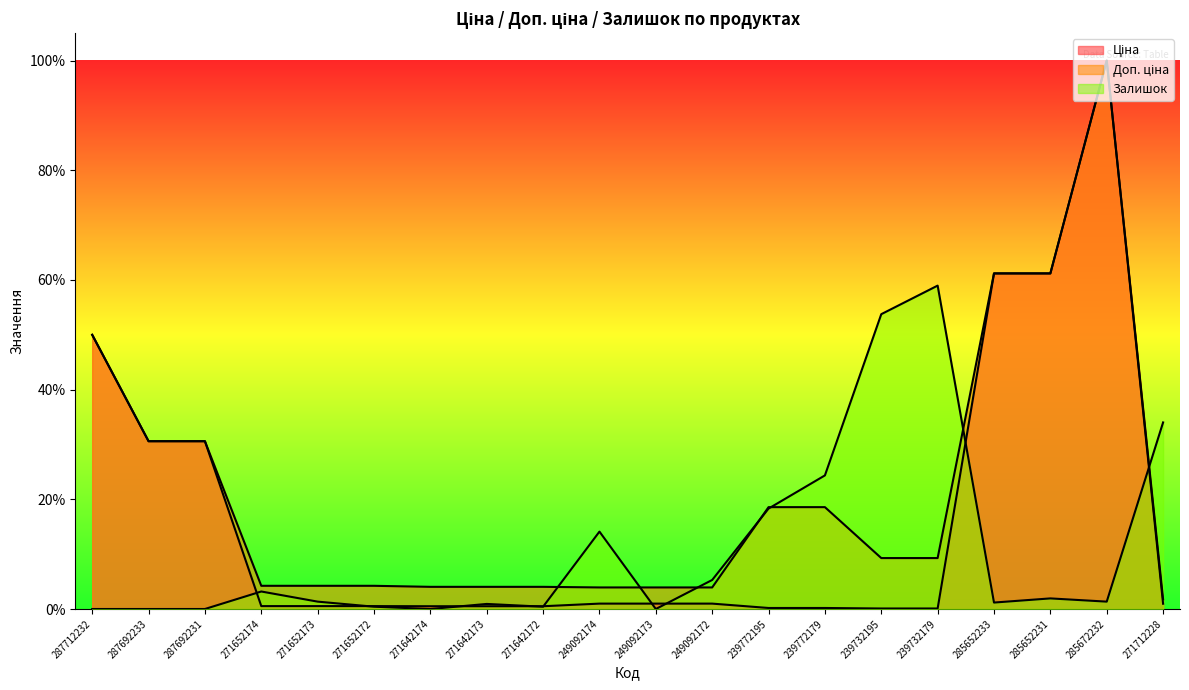

How many intersections are there between Доп. ціна and Залишок?

7